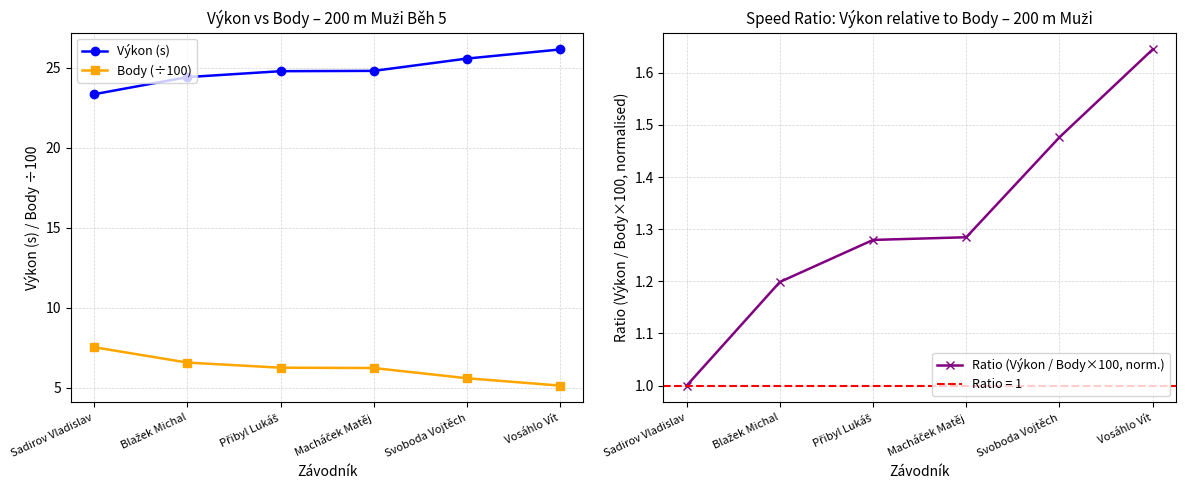

Rank the series at Sadirov Vladislav from lowest to highest value.

Ratio (Výkon / Body×100, norm.), Body (÷100), Výkon (s)